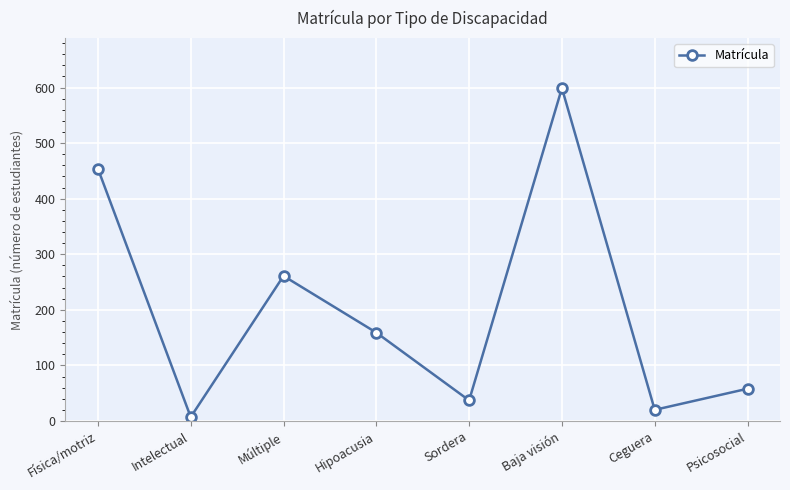

At which category does the chart reach its minimum across all series?

Intelectual